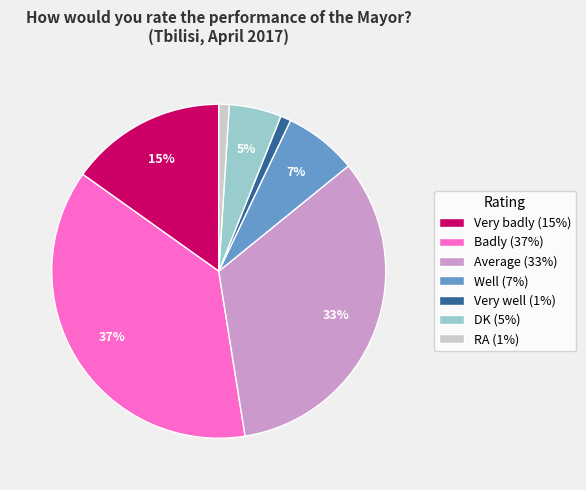

Count the number of slices in the pie.

7